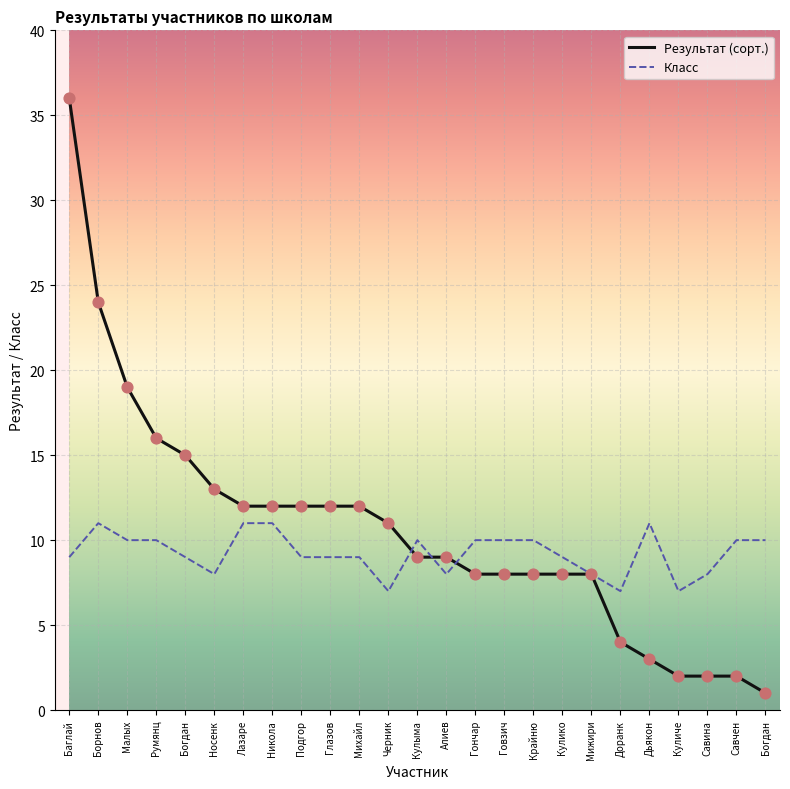

Is this an area chart (filled region under the line)?

No